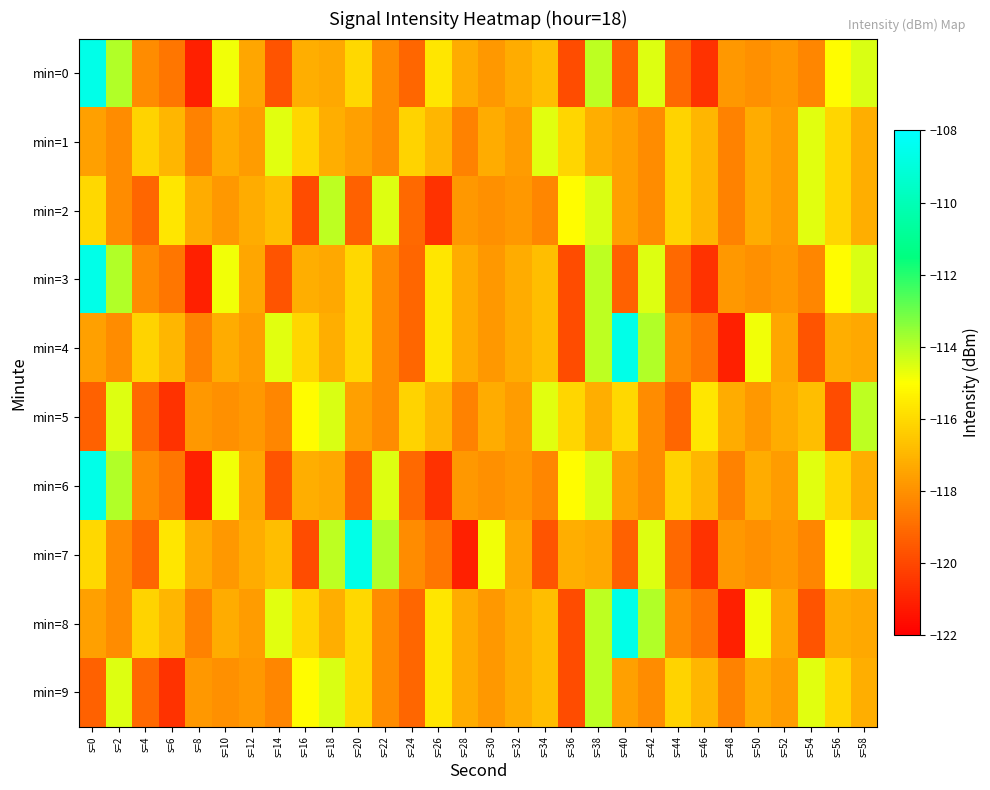

At how many categories does at least one series exceed -116?

21